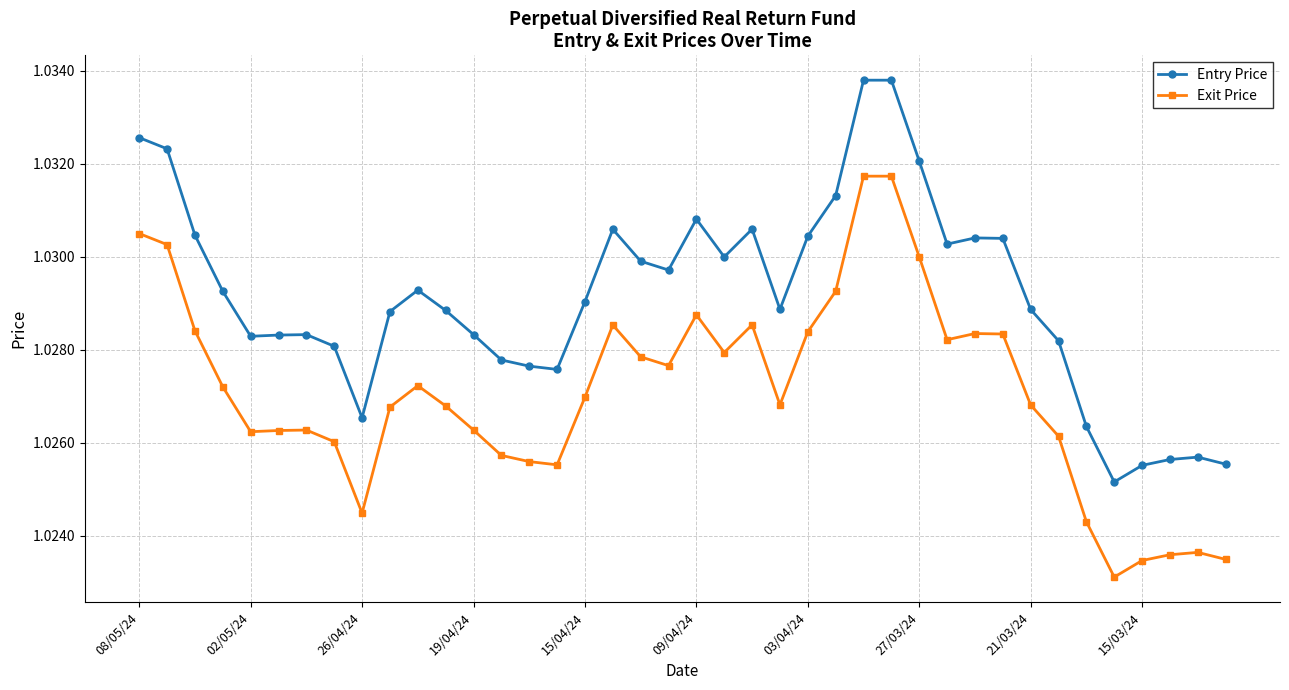

What is the sum of all Entry Price values?

41.2